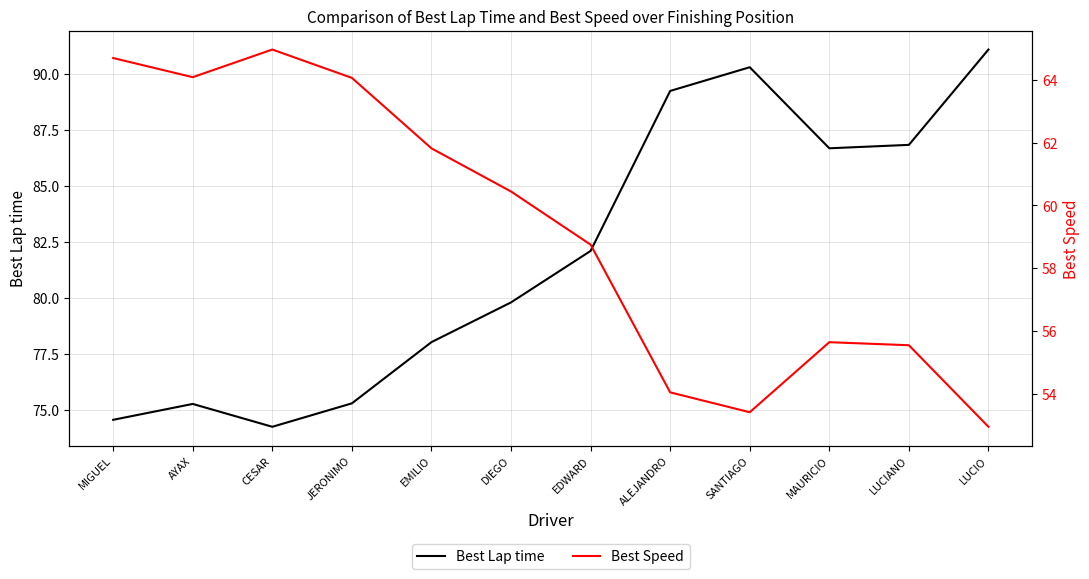

How many values in the Best Lap time series exceed 82?

6